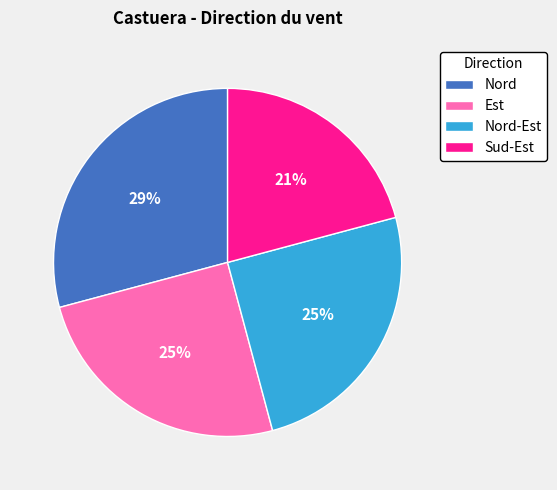

How many slices are in this pie chart?

4